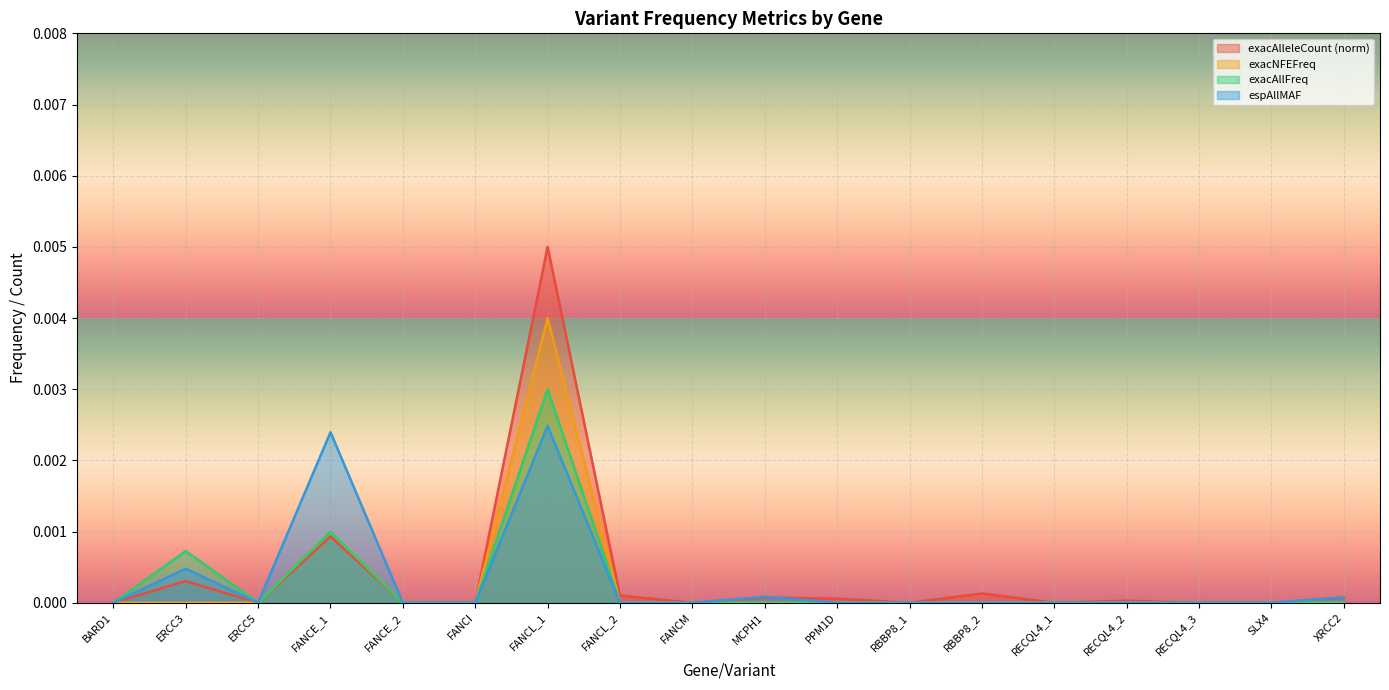

True or false: exacAlleleCount and exacNFEFreq cross at least once.

False